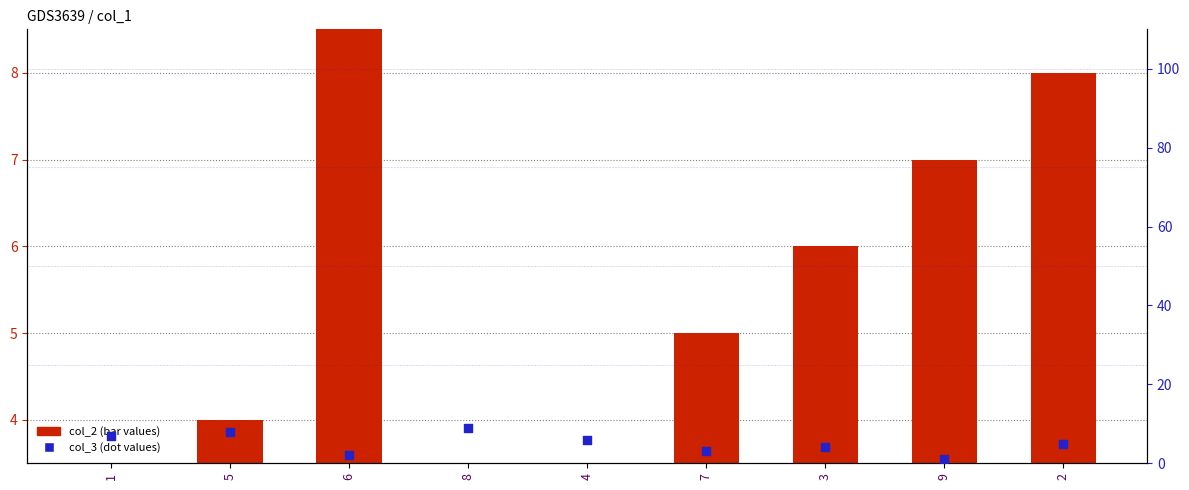

Is the value of col_2 (bar values) at 4 greater than the value of col_3 (dot values) at 2?

No